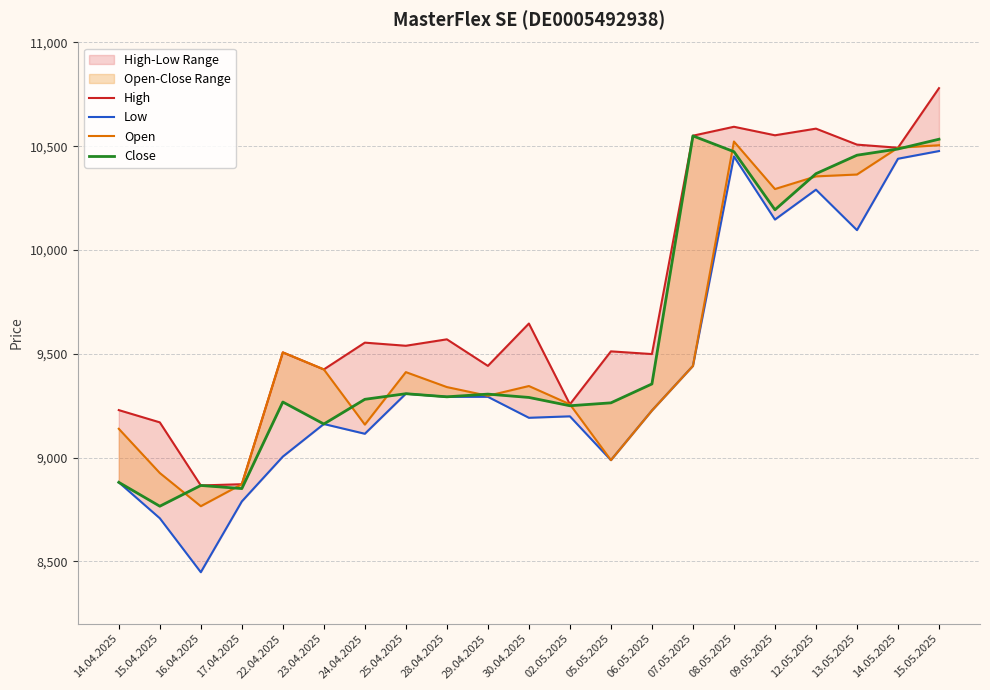

Which label corresponds to the largest value in the chart?

15.05.2025